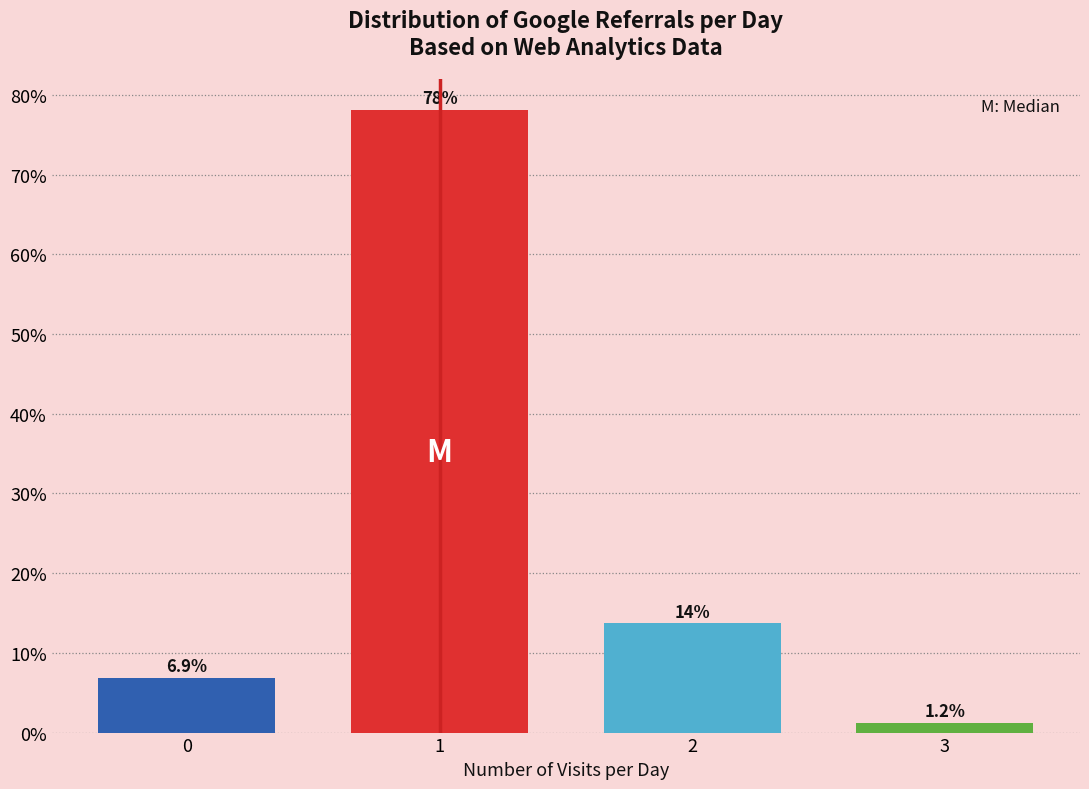

The value at 1 is 127.1. True or false?

False